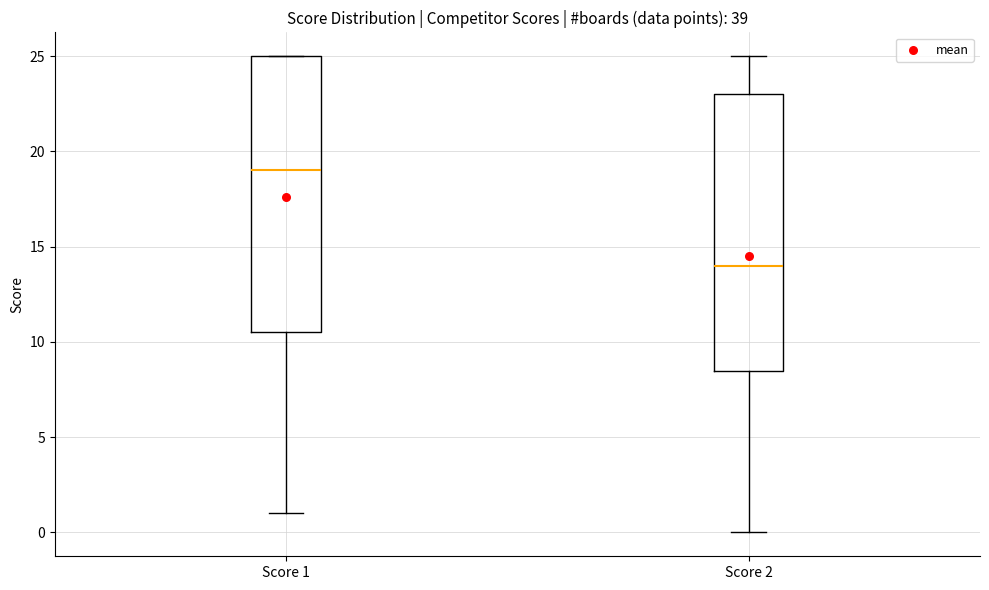

Where is the upper edge of the box for Score 1 on the y-axis? The values are not printed on the chart, so give them approximately, as read against the axis.

25.0